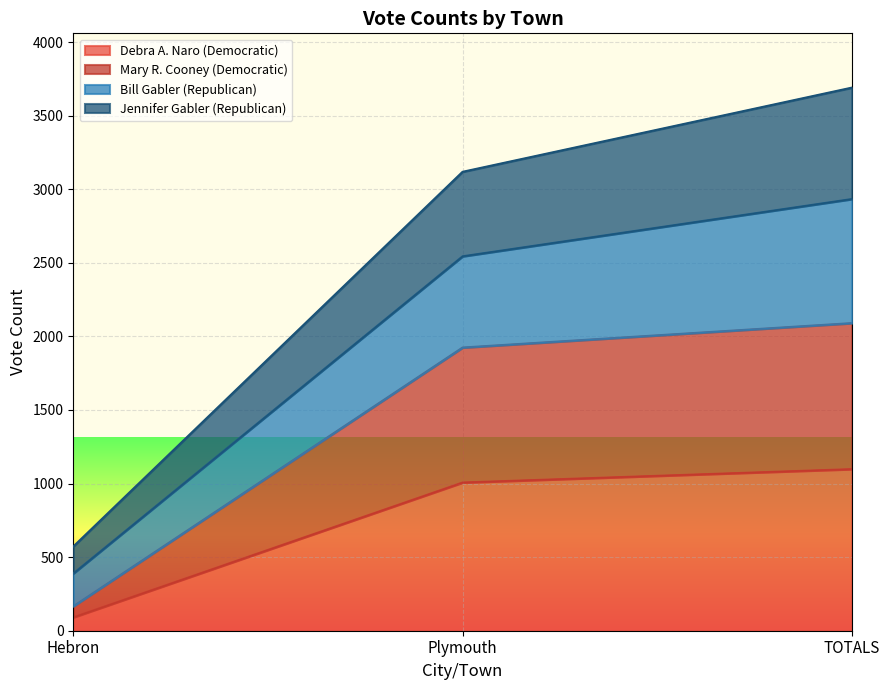

At how many categories does at least one series exceed 2702?

2